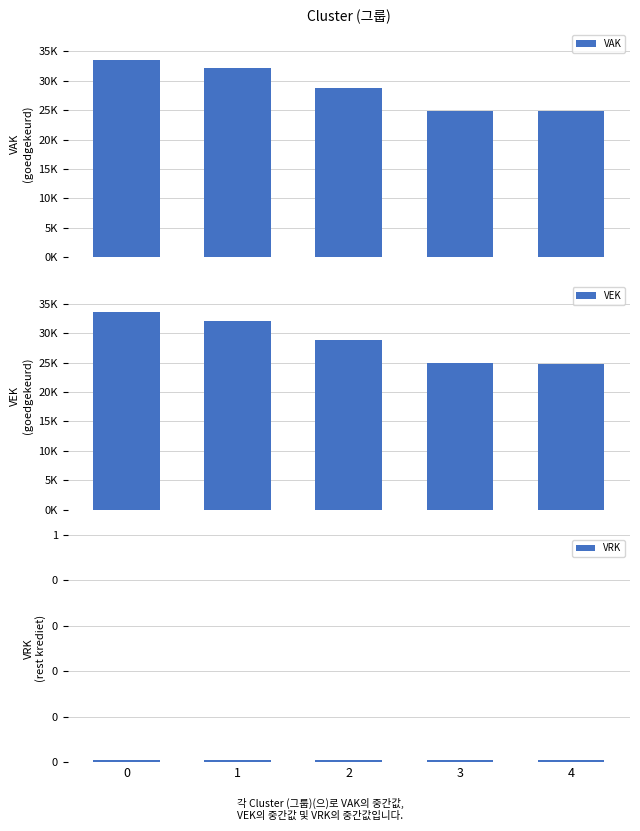

Which series has the largest total across all categories?

VAK